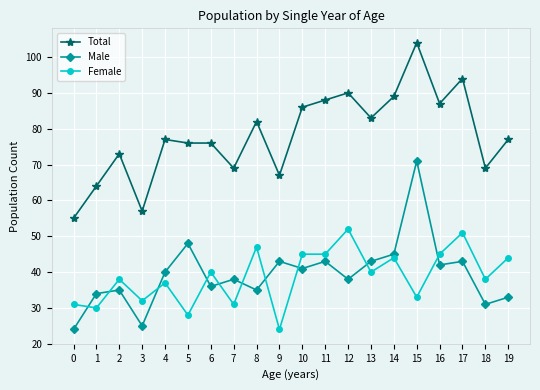

Which series has the largest total across all categories?

Total